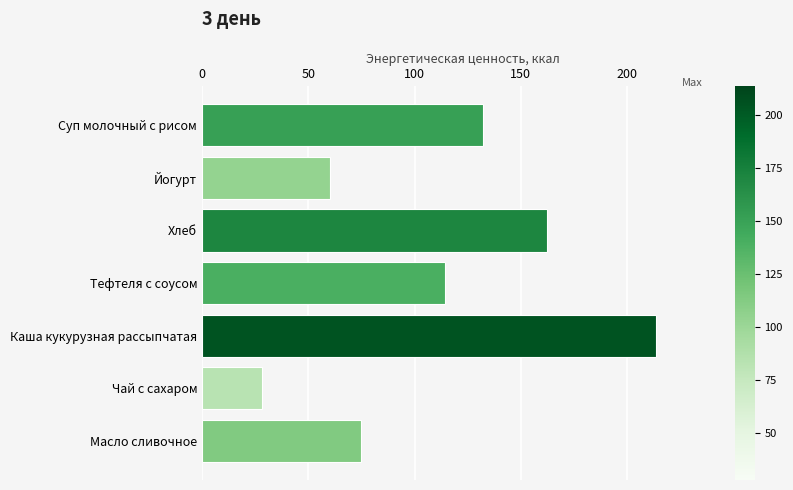

What is the label of the 4th bar from the bottom?

Тефтеля с соусом